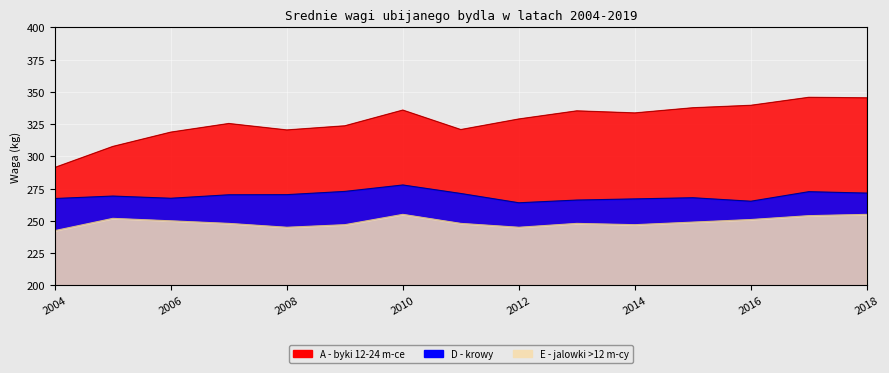

At which label is E - jalowki >12 m-cy closest to 248?

2007